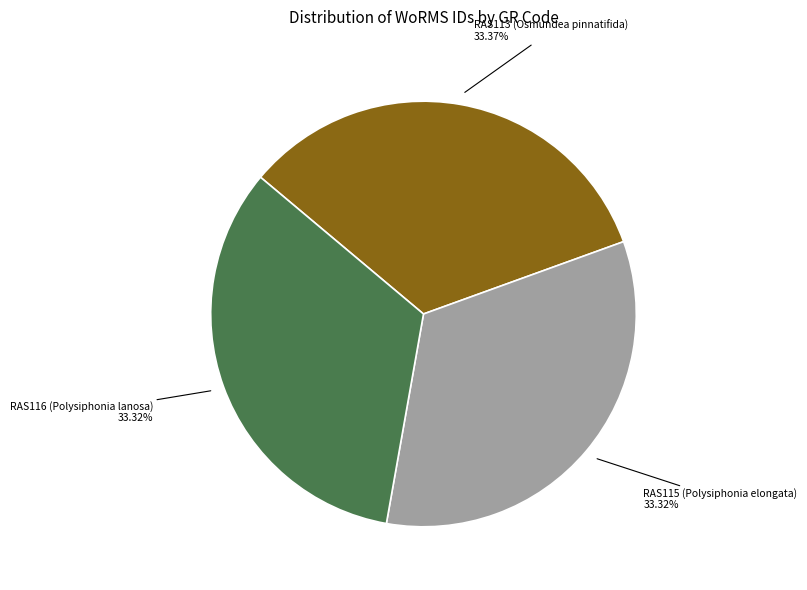

How many segments does this pie chart have?

3